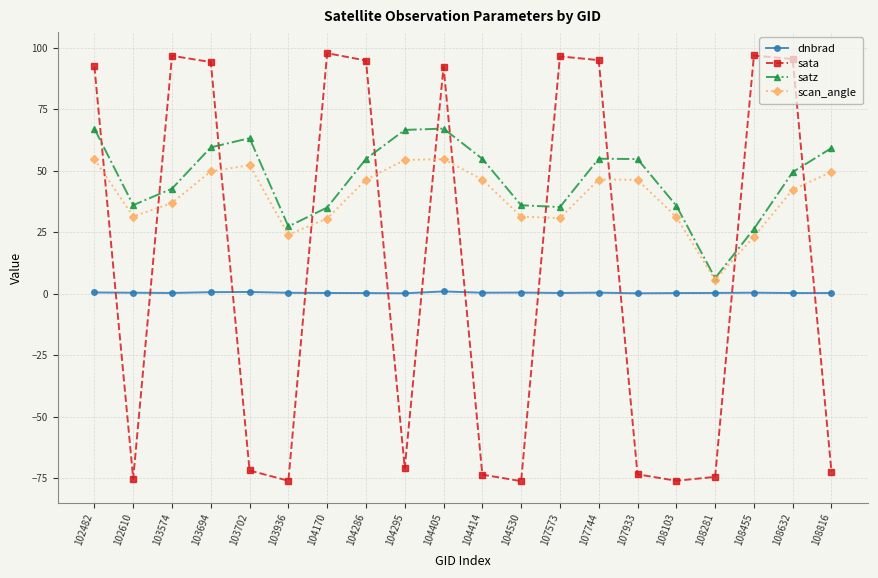

Is the value of satz at 108632 greater than the value of sata at 103702?

Yes